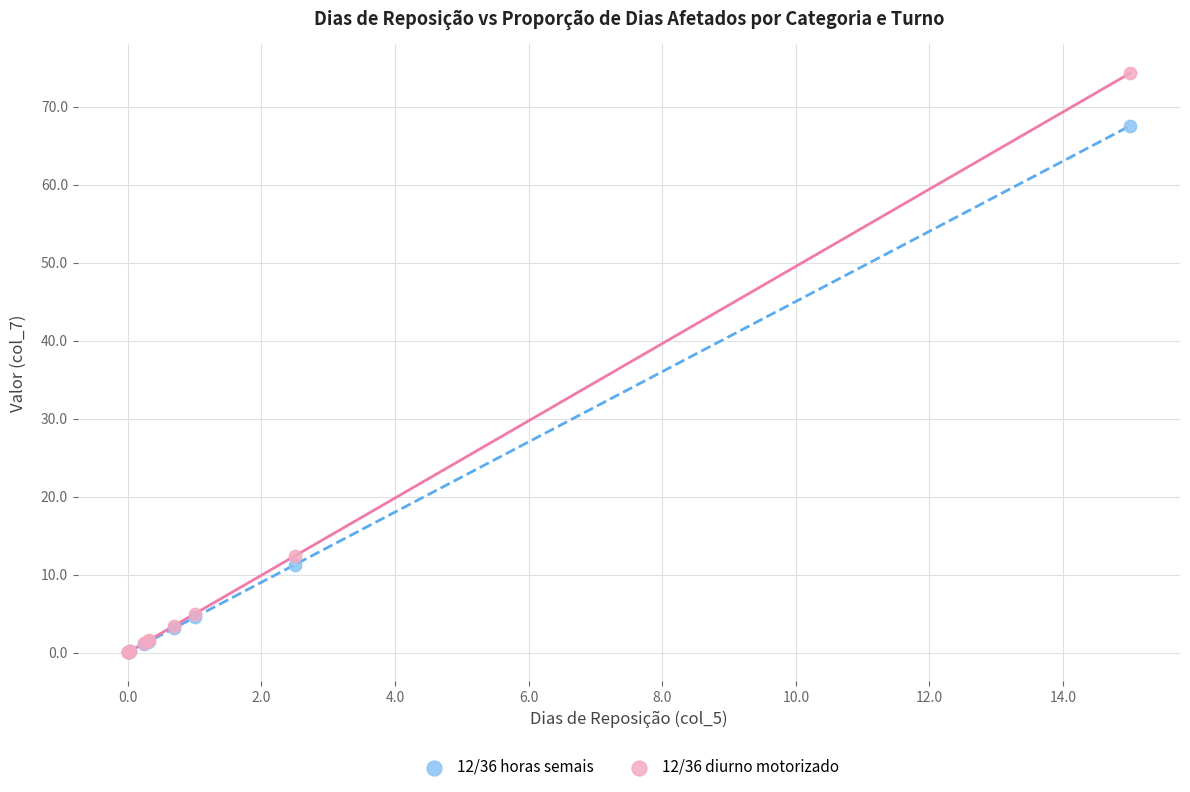

Across all series, what Y value is closest to 37?

12.4